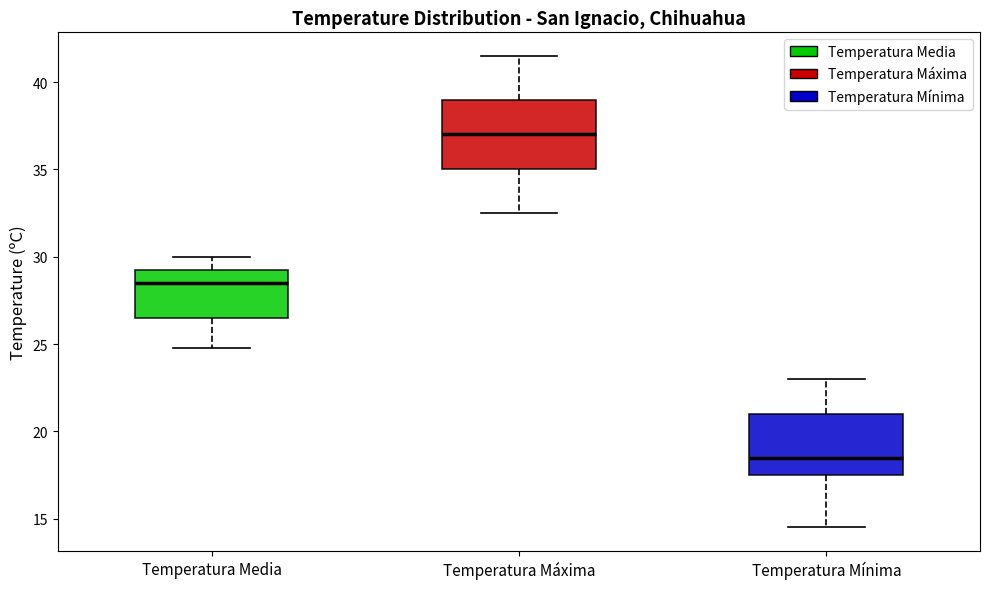

Which box has the lowest median line?

Temperatura Mínima